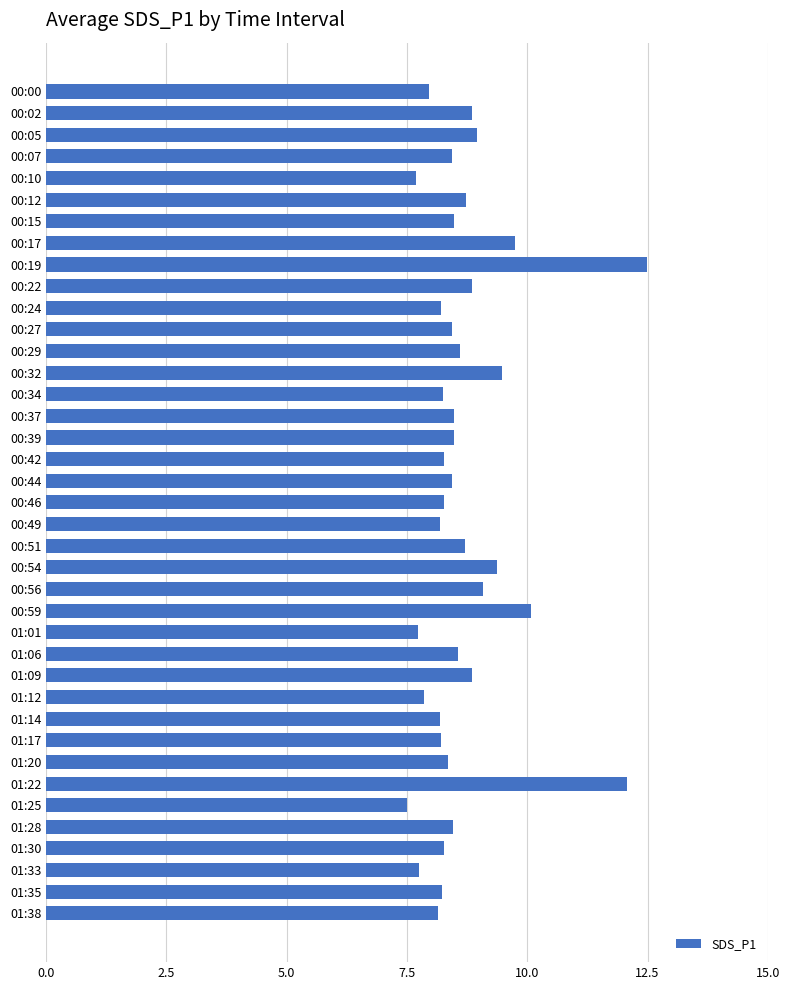

Which has a higher value, 00:15 or 00:02?

00:02